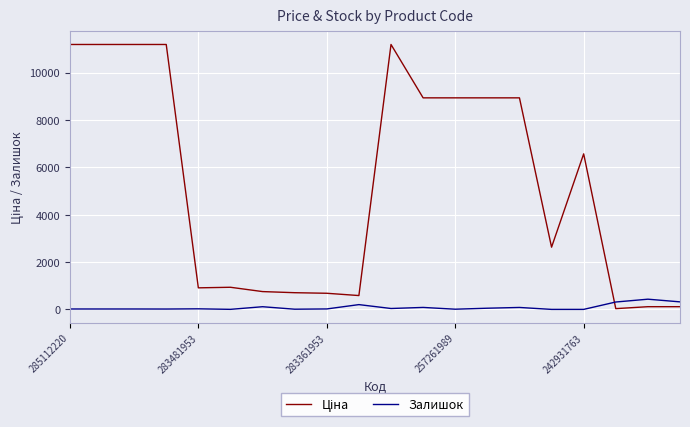

What is the difference between the maximum and minimum values in the Залишок series?

431.0